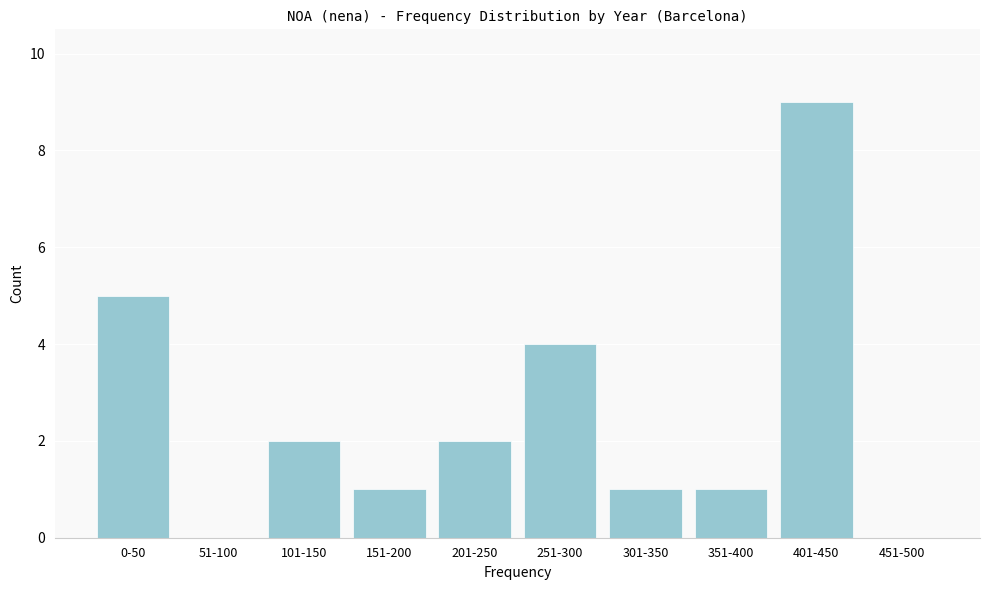

Reading right to left, list all the values displayed in this chart.

451-500=0	401-450=9	351-400=1	301-350=1	251-300=4	201-250=2	151-200=1	101-150=2	51-100=0	0-50=5